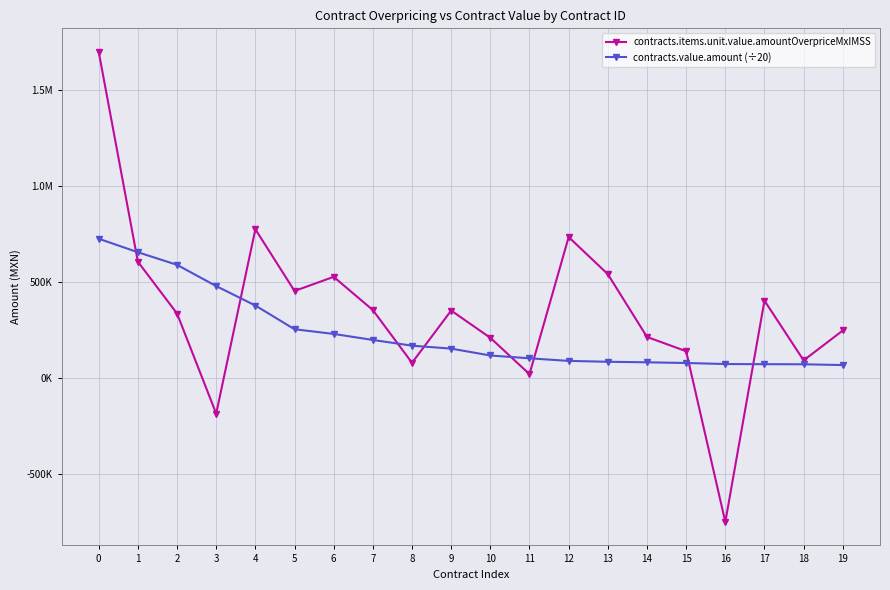

Reading left to right, what are all the values shown in this chart?

contracts.items.unit.value.amountOverpriceMxIMSS: 1698818.4	605897.0	335988.8	-185247.1	774838.1	453401.5	526988.3	353853.8	79280.2	351325.5	209474.4	20086.6	734166.1	540977.4	214002.9	139649.6	-749350.0	403039.6	91928.0	247556.7
contracts.value.amount (÷20): 725455.6	655097.7	589526.6	478826.5	377686.5	254059.9	229716.2	198279.1	168501.1	153144.1	117377.3	102689.5	89193.8	84679.5	81916.6	78251.6	72882.0	72127.7	71582.1	67523.3